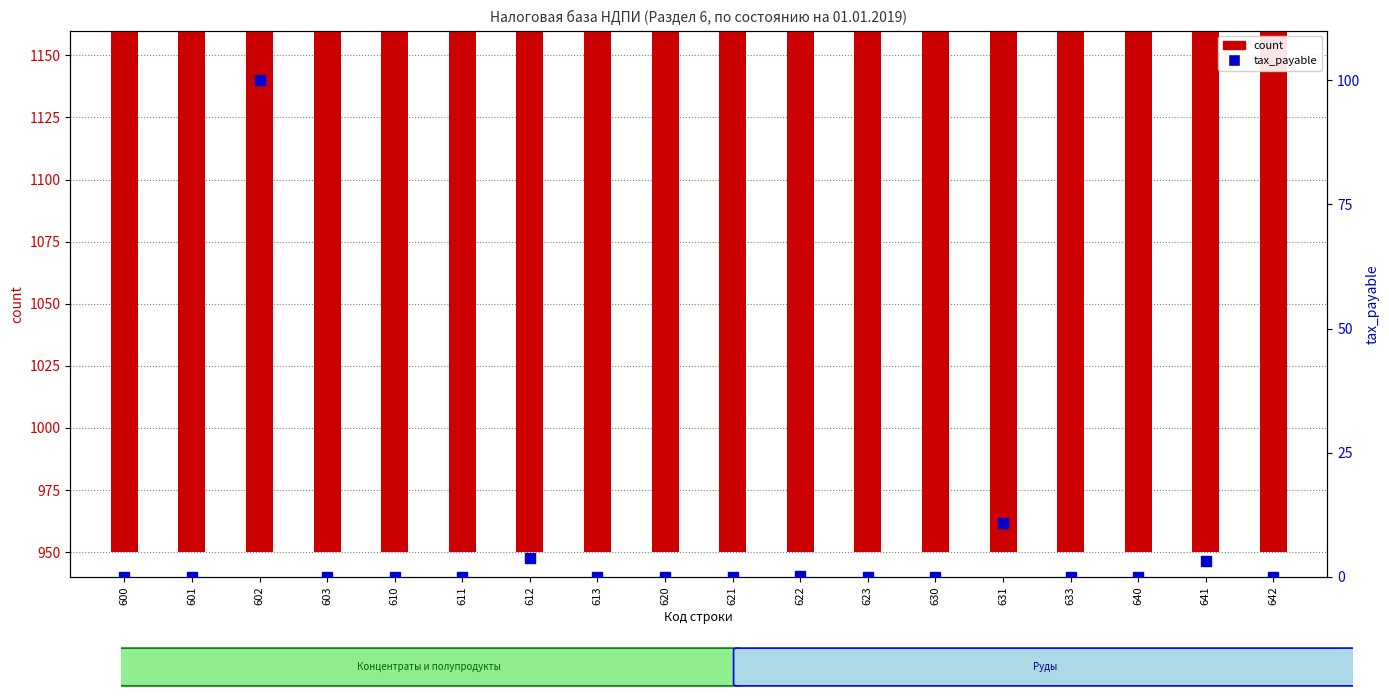

Which series contains the lowest Y value?

tax_payable